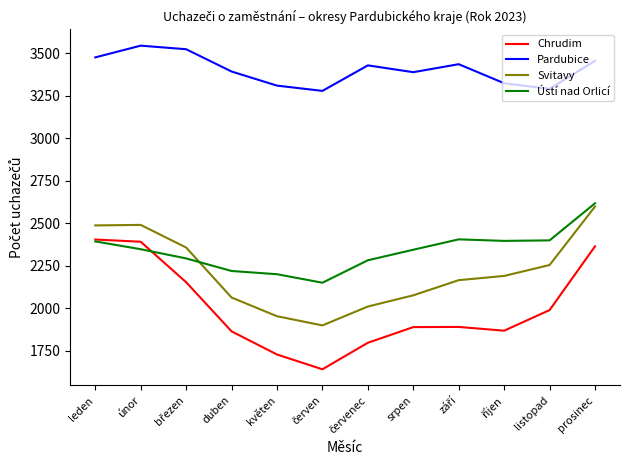

How many lines are shown in the chart?

4